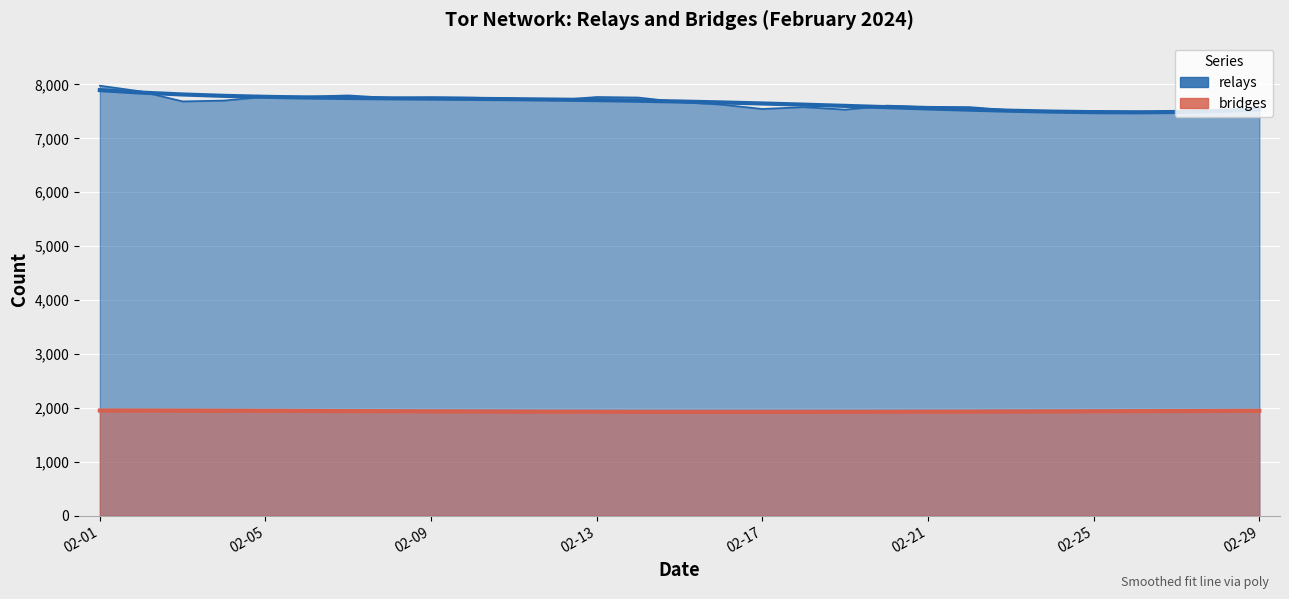

Is the value of relays at 2024-02-07 greater than the value of bridges at 2024-02-20?

Yes